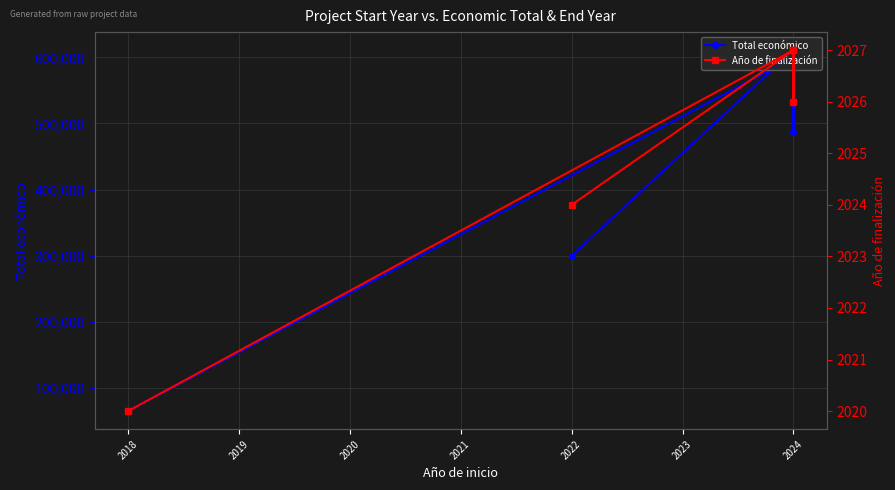

True or false: Año de finalización and Total económico cross at least once.

False